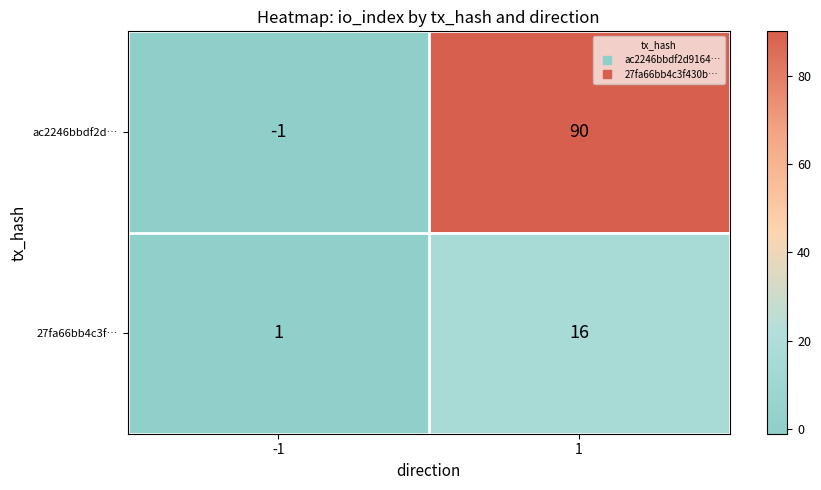

What value does the 27fa66bb4c3f… series have at 1, to the nearest 5?

15